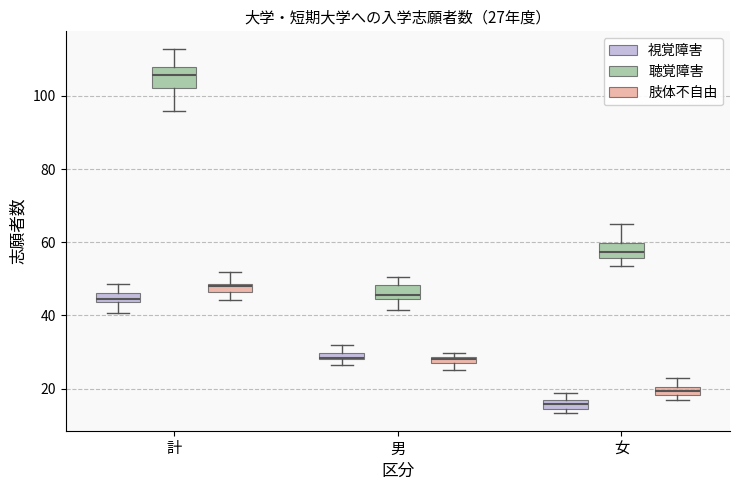

Which box's median line is the lowest?

女 (視覚障害)